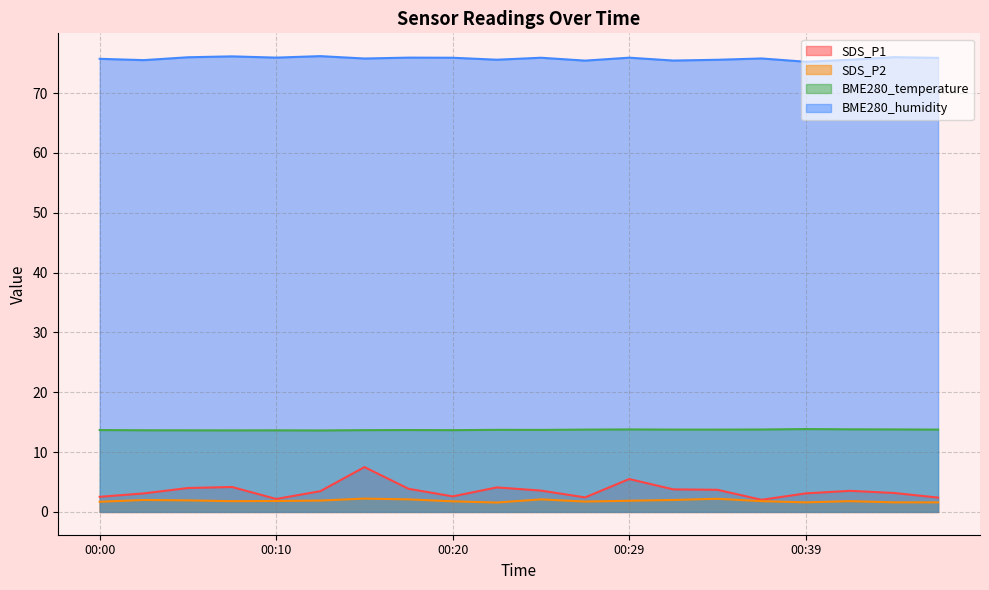

How many SDS_P2 values are between 1 and 2?

16